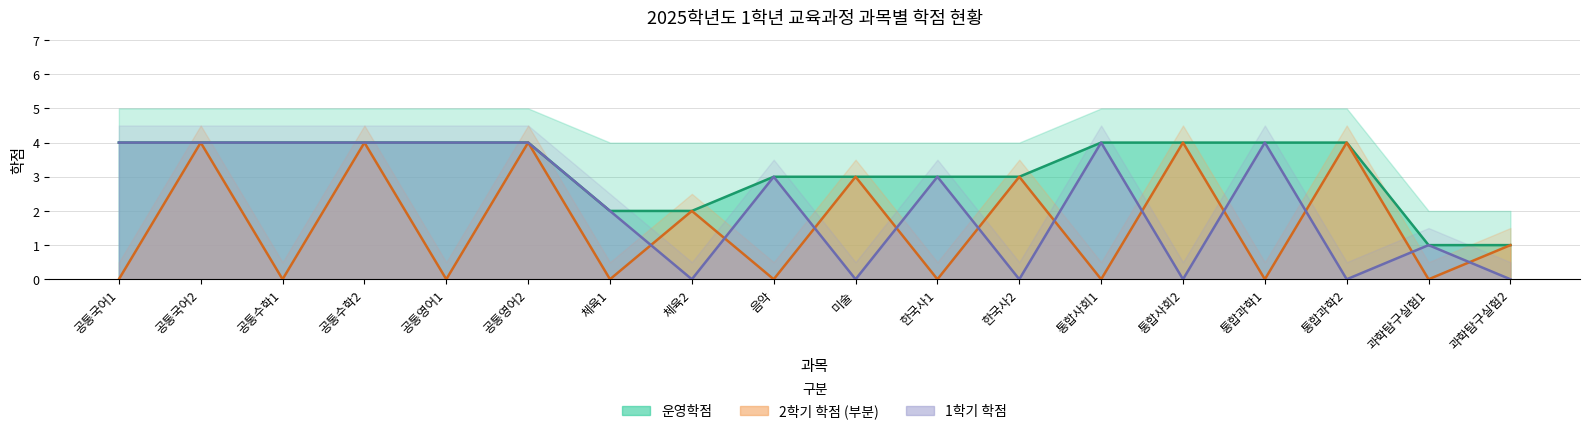

True or false: 운영학점 and 1학년 2학기 cross at least once.

False